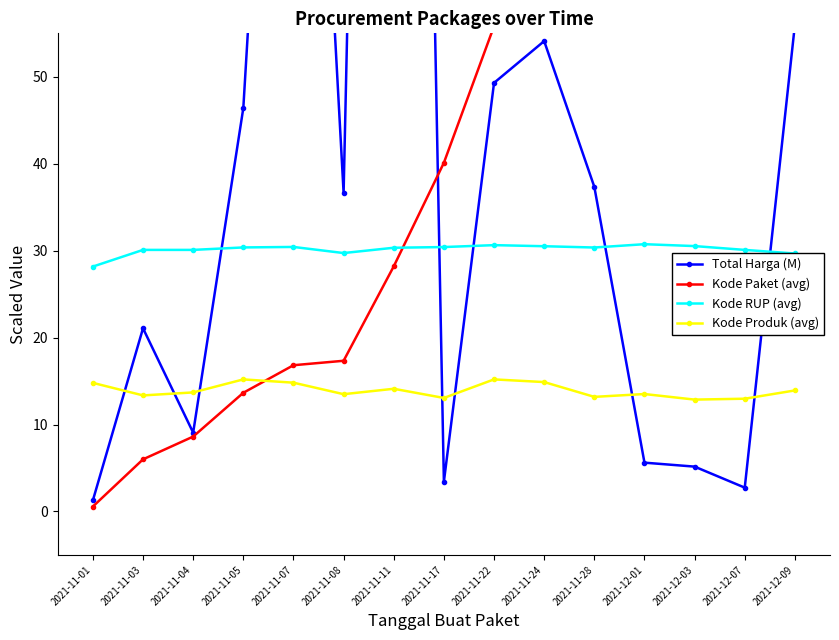

Which series has the largest range (max minus min)?

Total Harga (M)